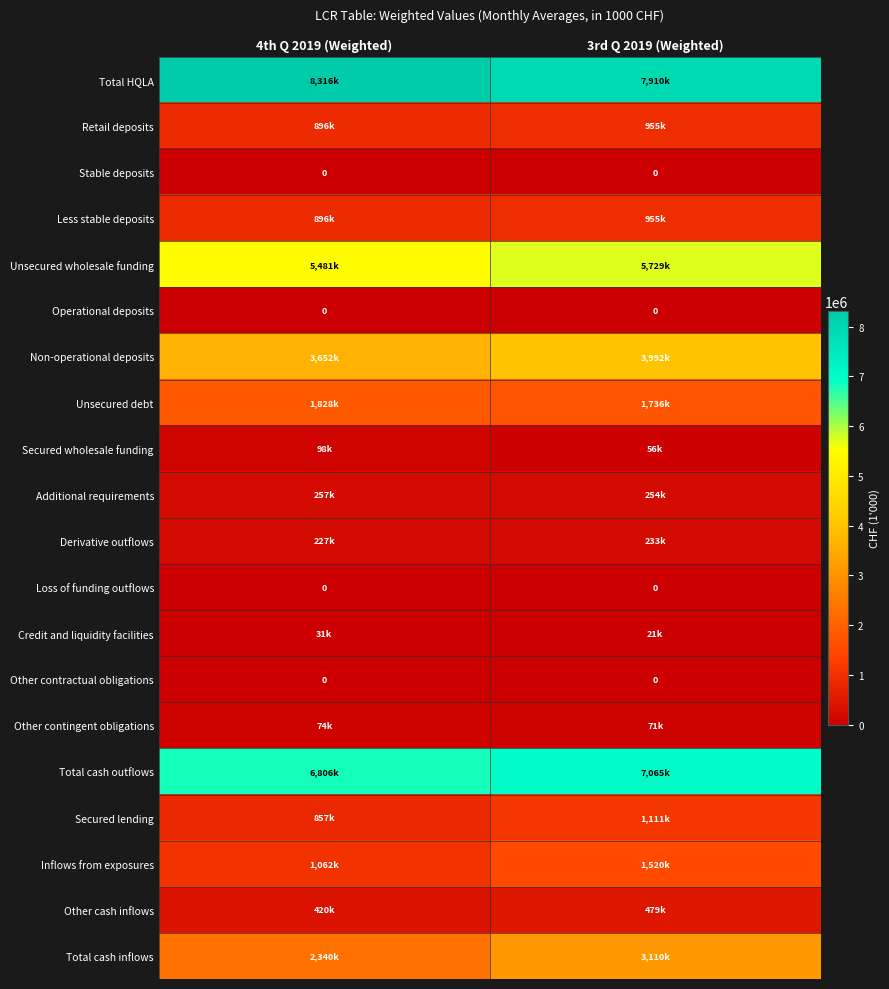

At which label does Unsecured debt reach its minimum?

3rd Q 2019 (Weighted)